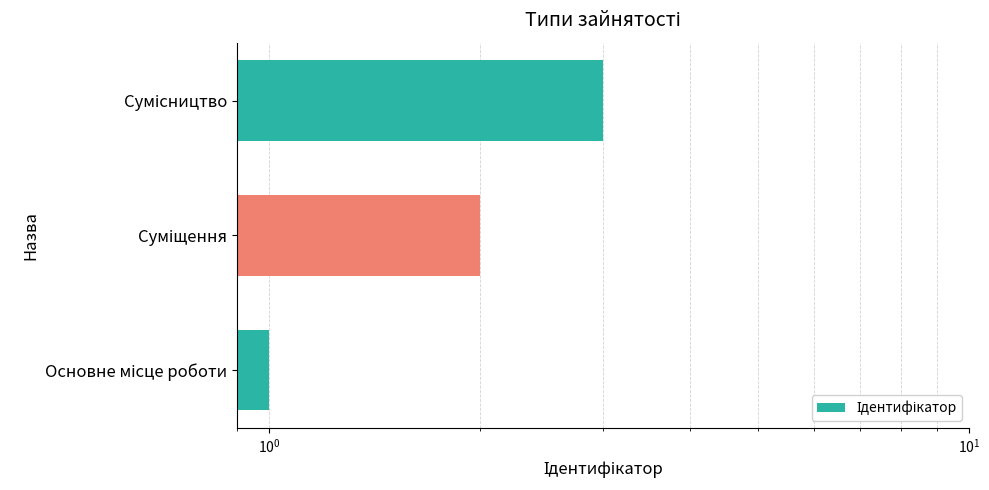

How many values exceed 2?

1